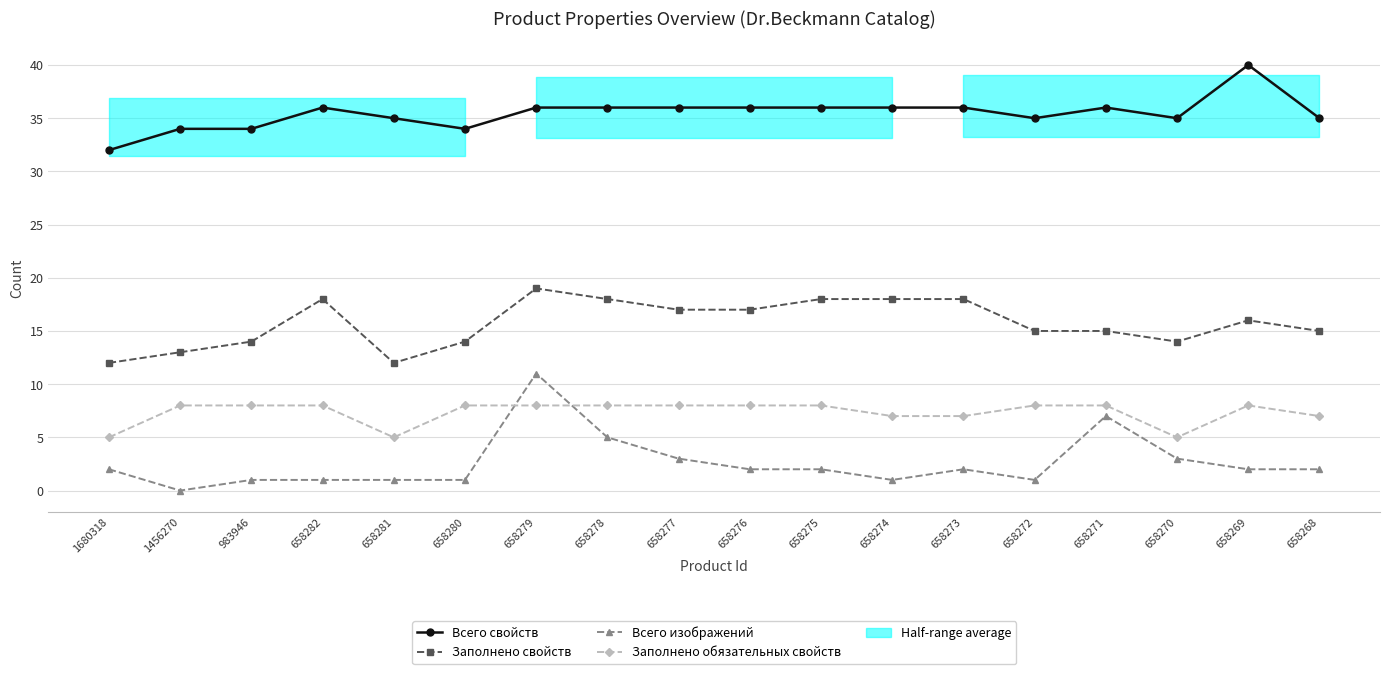

What is the value of the Всего свойств point at the 11th from the left?

36